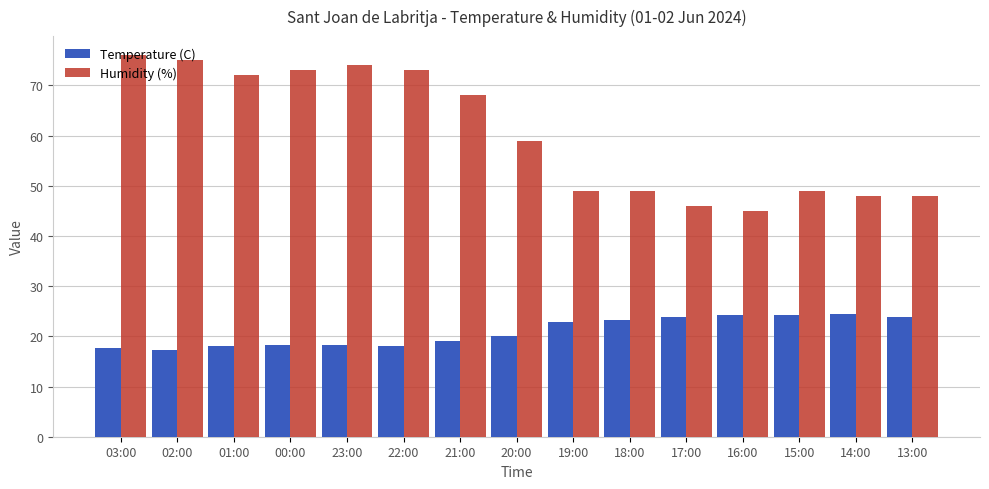

The value of Temperature (C) at 15:00 is 24.2. True or false?

True